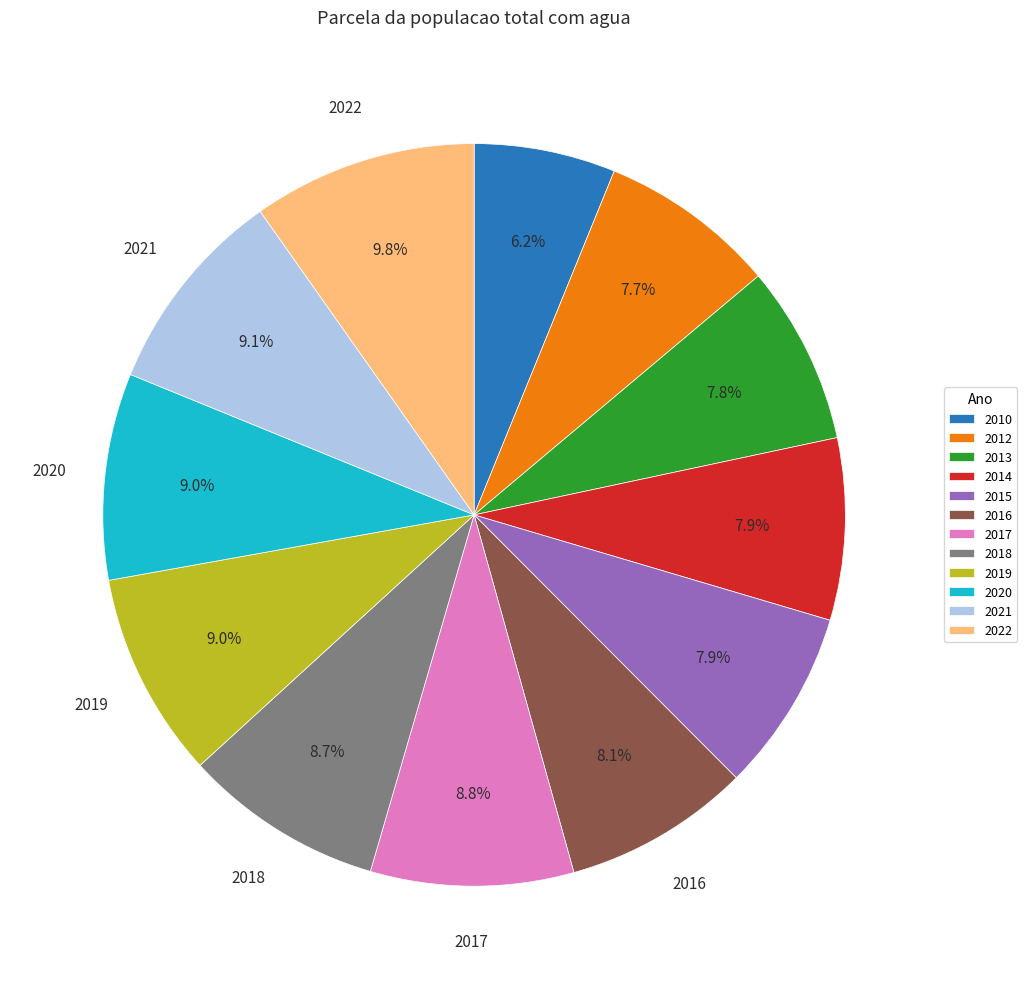

To the nearest percent, what percentage of the pie is 2021?

9%